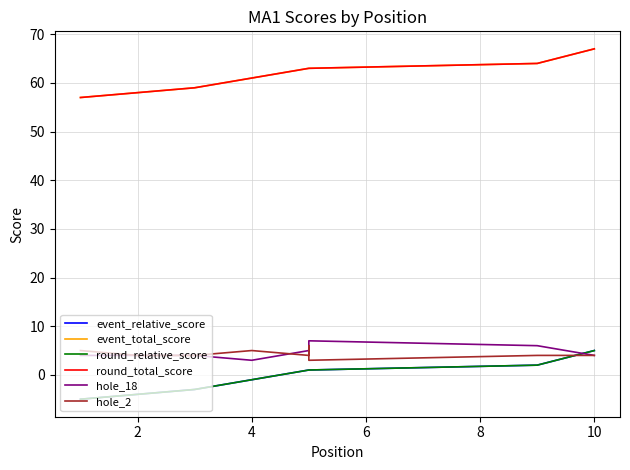

At which label is event_total_score closest to 62?

4